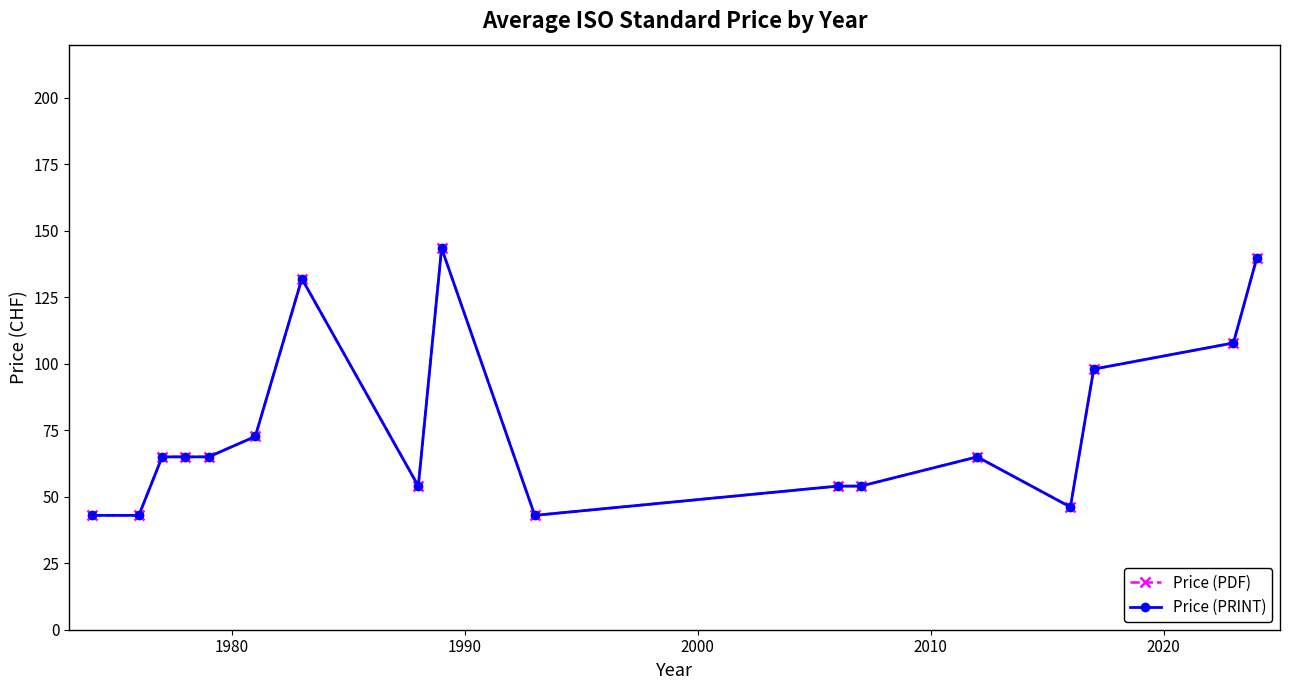

True or false: Price (PDF) has more than 1 points higher than both neighbors.

True